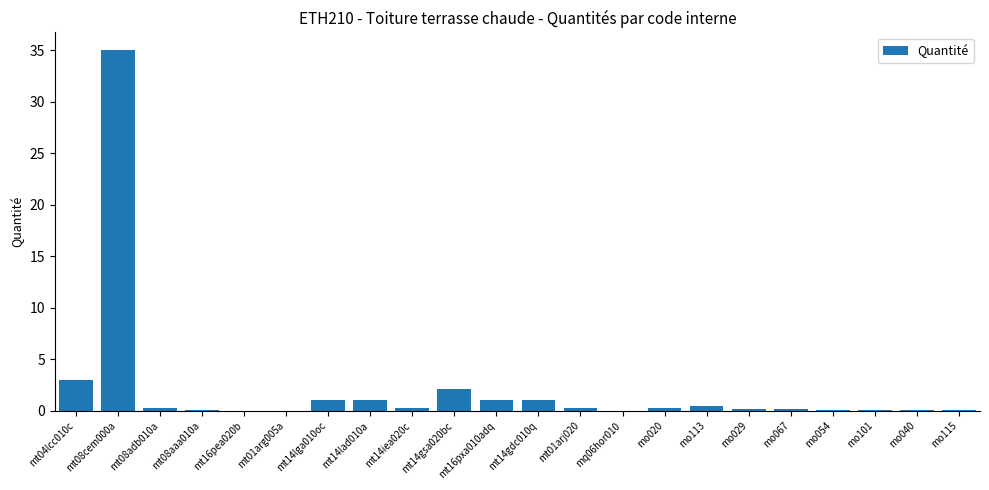

Where is the data nearest to the value 17?

mt04lcc010c